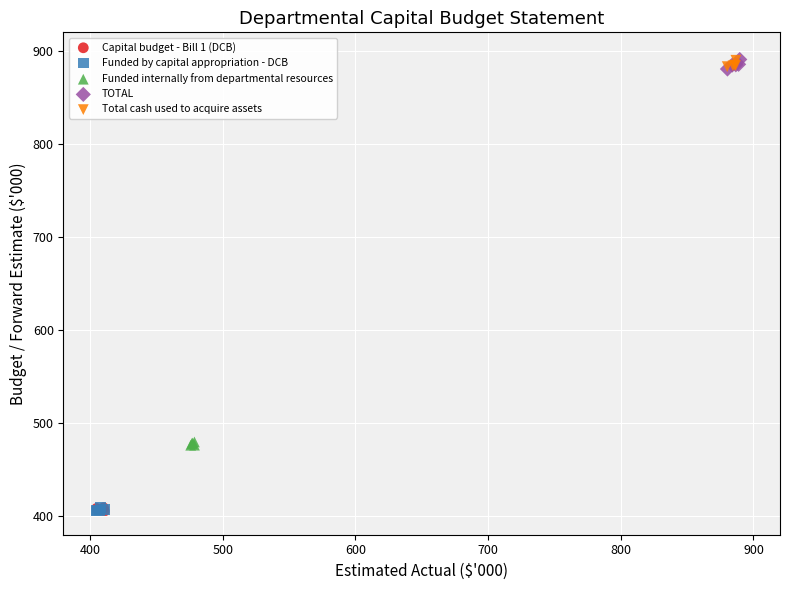

What are all the series names shown in the legend?

Capital budget - Bill 1 (DCB), Funded by capital appropriation - DCB, Funded internally from departmental resources, TOTAL, Total cash used to acquire assets